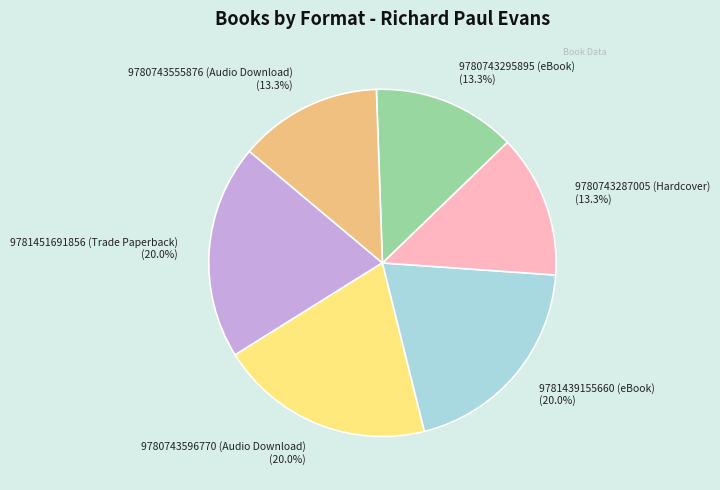

Is there any slice that represents more than half of the pie?

No